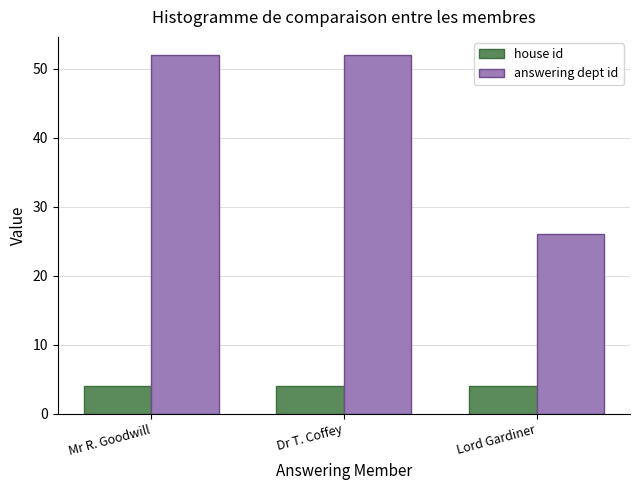

True or false: answering dept id has a value of 52 at Mr R. Goodwill.

True